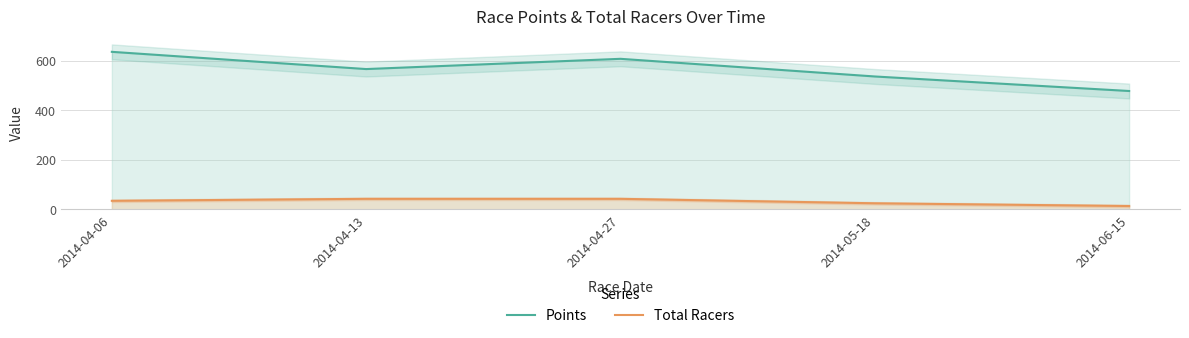

What is the sum of the Total Racers values at 2014-06-15 and 2014-04-13?

55.0